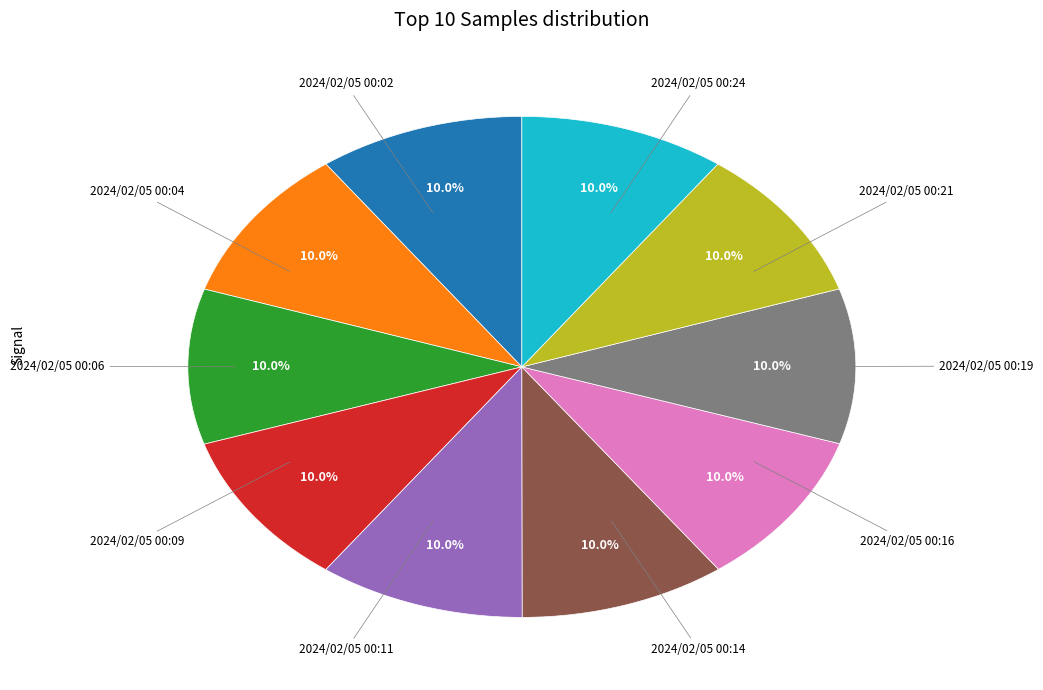

Approximately how many times larger is the value at 2024/02/05 00:19 compared to 2024/02/05 00:04?

1.0